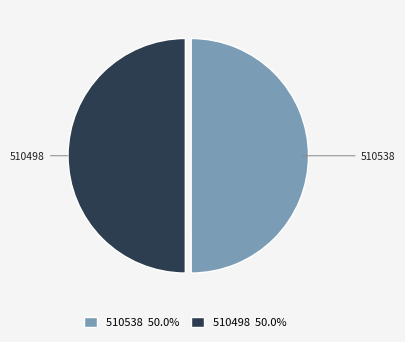

The 510538 slice represents 50% of the pie. True or false?

True